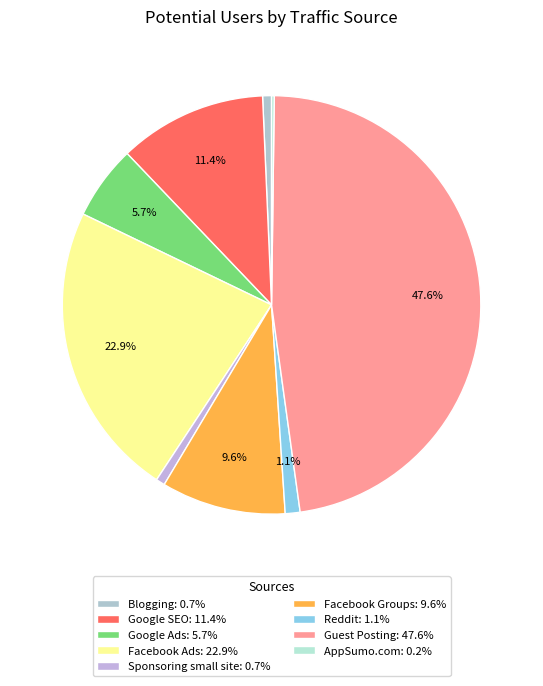

Approximately how many times larger is the value at Google Ads compared to AppSumo.com?

27.8